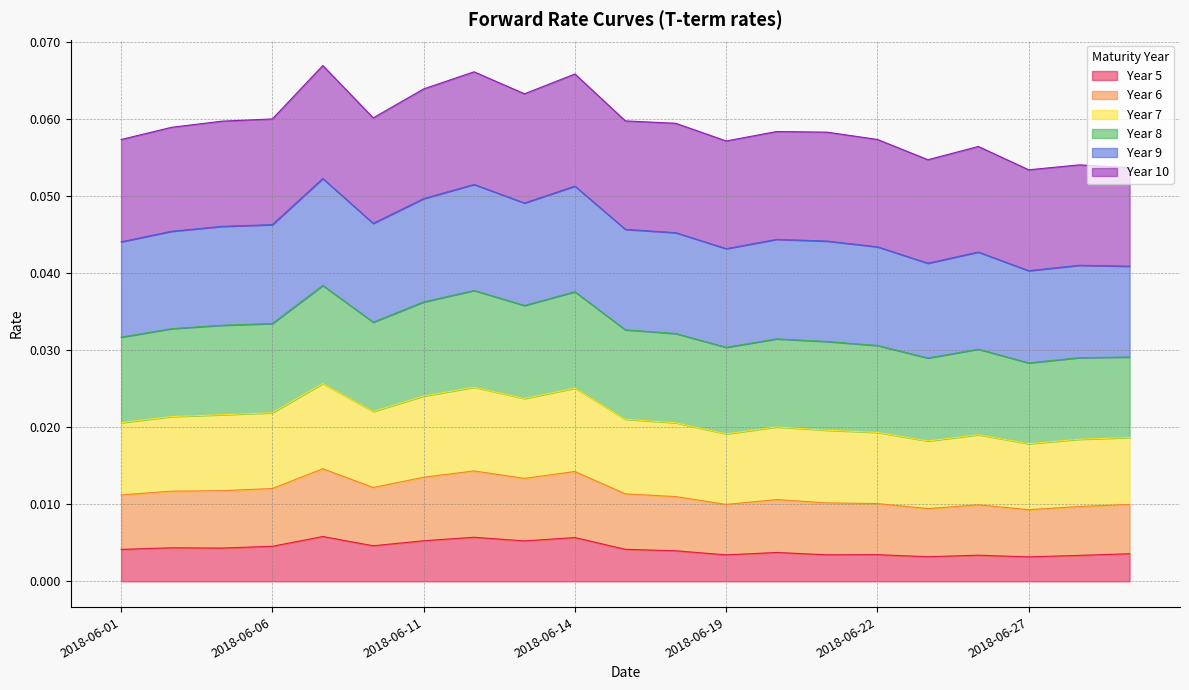

What is the total value across all series at 2018-06-19?

0.1